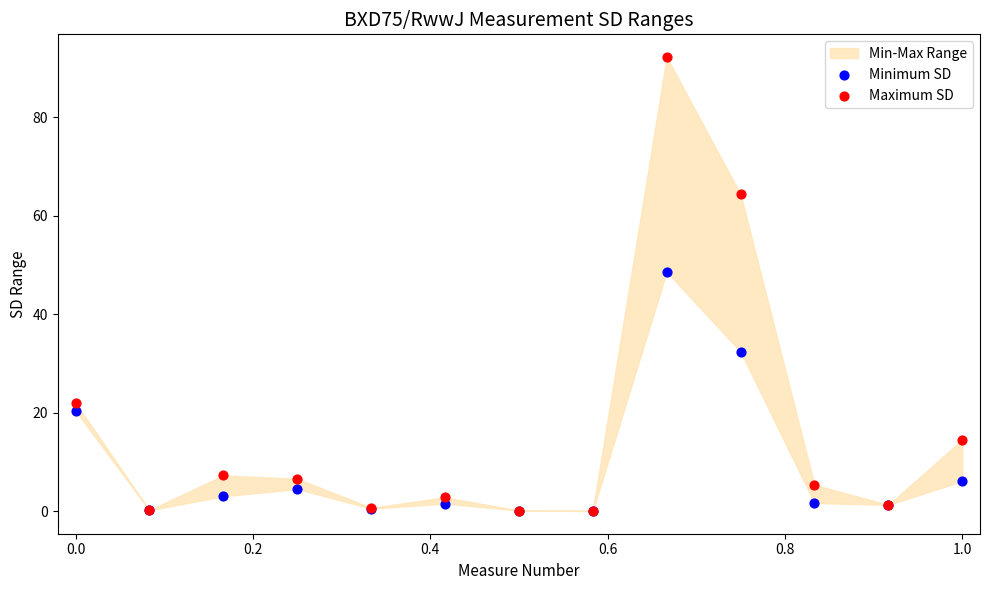

In the Minimum SD series, what Y value is closest to 24?

20.4